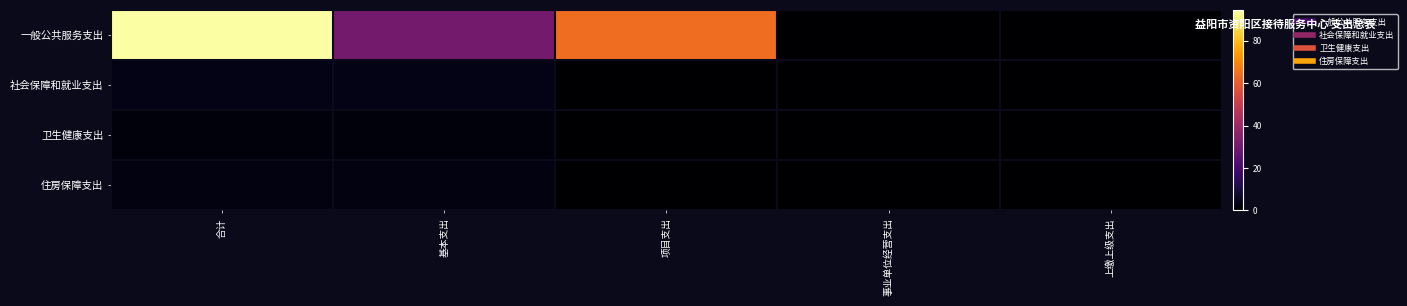

Reading left to right, what are all the values shown in this chart?

一般公共服务支出: 合计=94.5	基本支出=30.3	项目支出=64.2	事业单位经营支出=0.0	上缴上级支出=0.0
社会保障和就业支出: 合计=3.8	基本支出=3.8	项目支出=0.0	事业单位经营支出=0.0	上缴上级支出=0.0
卫生健康支出: 合计=2.1	基本支出=2.1	项目支出=0.0	事业单位经营支出=0.0	上缴上级支出=0.0
住房保障支出: 合计=2.9	基本支出=2.9	项目支出=0.0	事业单位经营支出=0.0	上缴上级支出=0.0